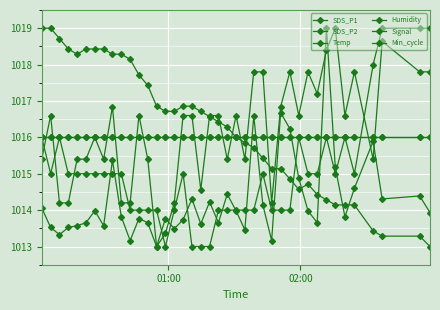

Does the chart have visible grid lines?

Yes